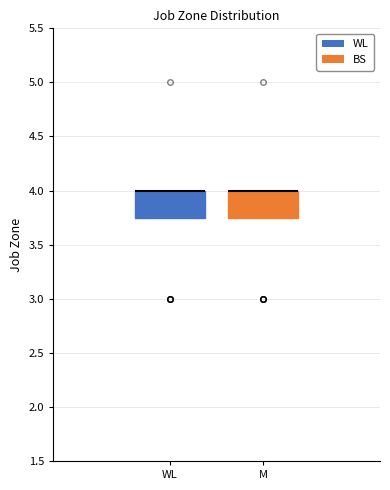

Reading left to right, transcribe this box plot: for each box, give where its median line is, the range the box spans, and where its two whiskers end, as read against the y-axis. The values are not printed on the chart, so give them approximately, as read against the axis.

WL: median 4.00 (drawn on the box's upper edge), box 3.75 to 4.00, whiskers 3.75 to 4.00
M: median 4.00 (drawn on the box's upper edge), box 3.75 to 4.00, whiskers 3.75 to 4.00